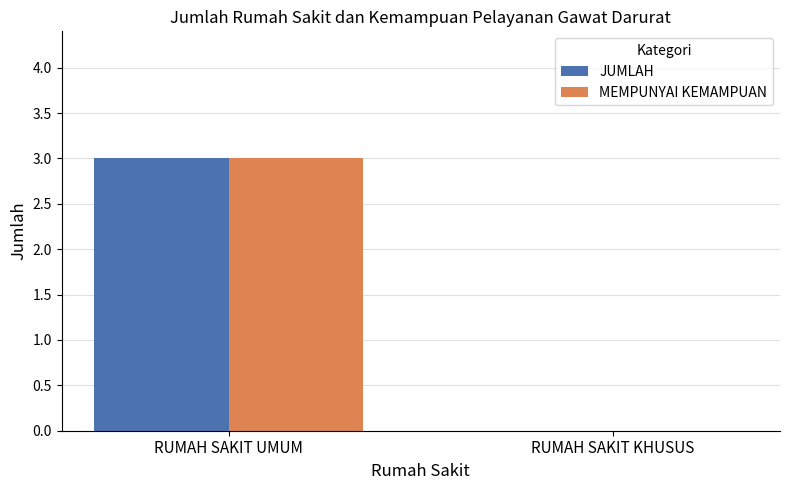

How many distinct data groups are displayed?

2